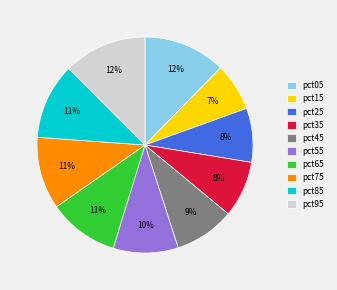

To the nearest percent, what percentage of the pie is pct55?

10%